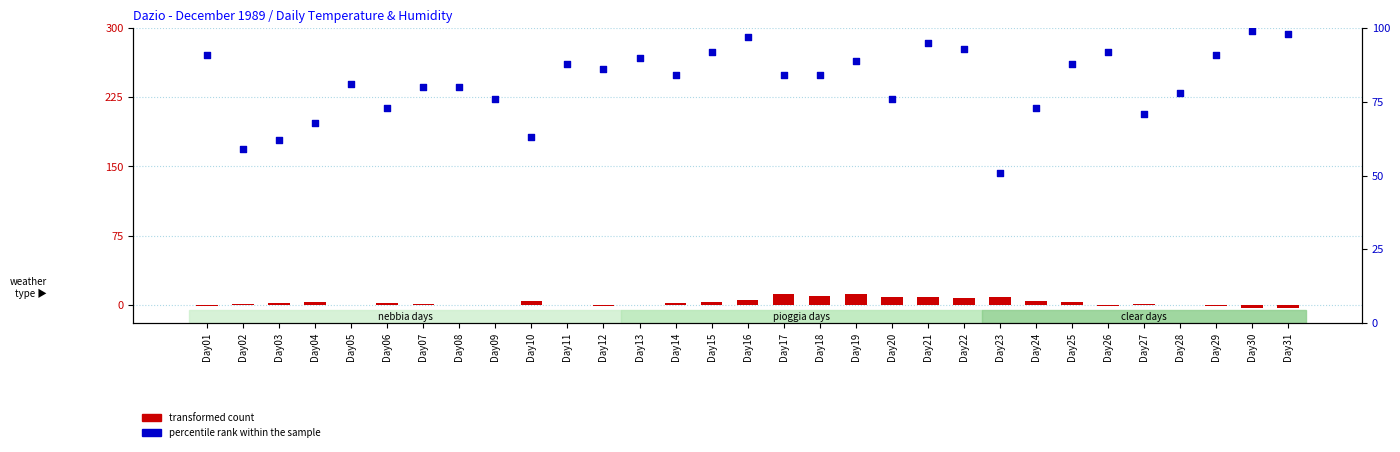

What are all the series names shown in the legend?

transformed count, percentile rank within the sample